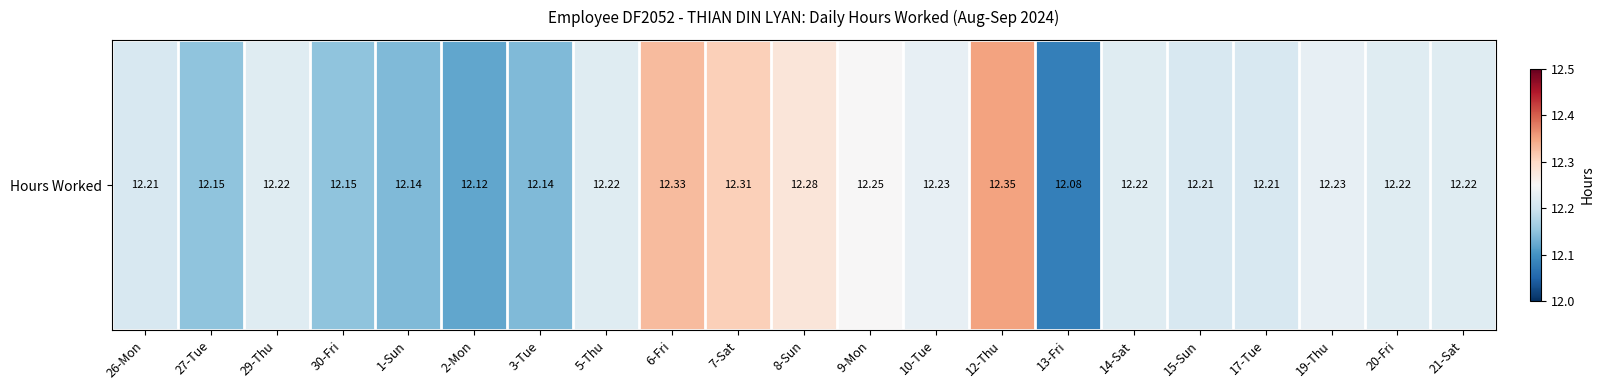

List the labels in order of value, largest first.

12-Thu, 6-Fri, 7-Sat, 8-Sun, 9-Mon, 10-Tue, 19-Thu, 29-Thu, 5-Thu, 14-Sat, 20-Fri, 21-Sat, 26-Mon, 15-Sun, 17-Tue, 27-Tue, 30-Fri, 1-Sun, 3-Tue, 2-Mon, 13-Fri